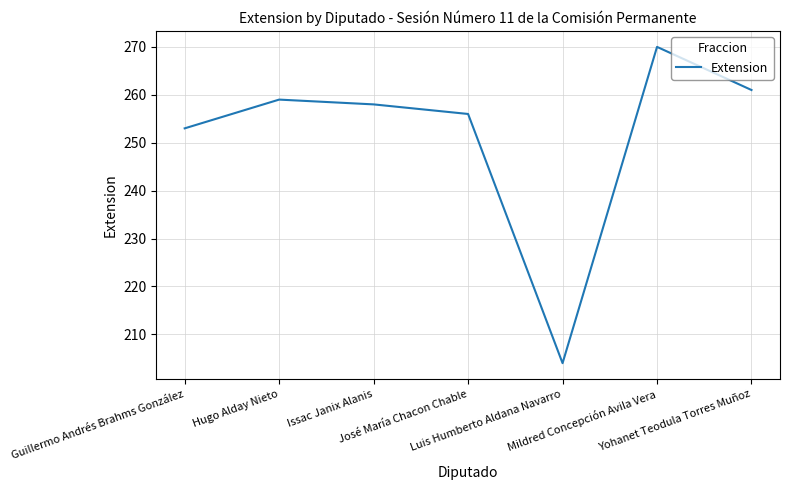

Between Issac Janix Alanis and Luis Humberto Aldana Navarro, which is larger?

Issac Janix Alanis